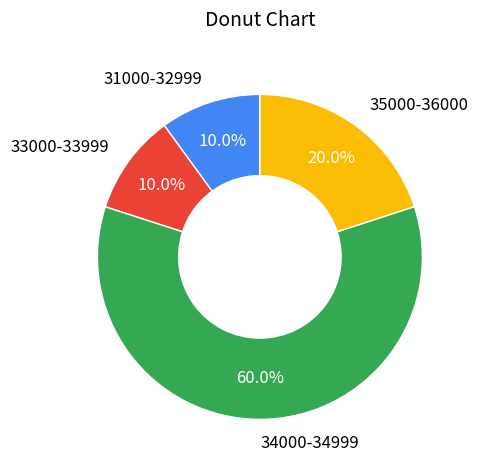

Is the sum of 34000-34999 and 35000-36000 greater than half?

Yes